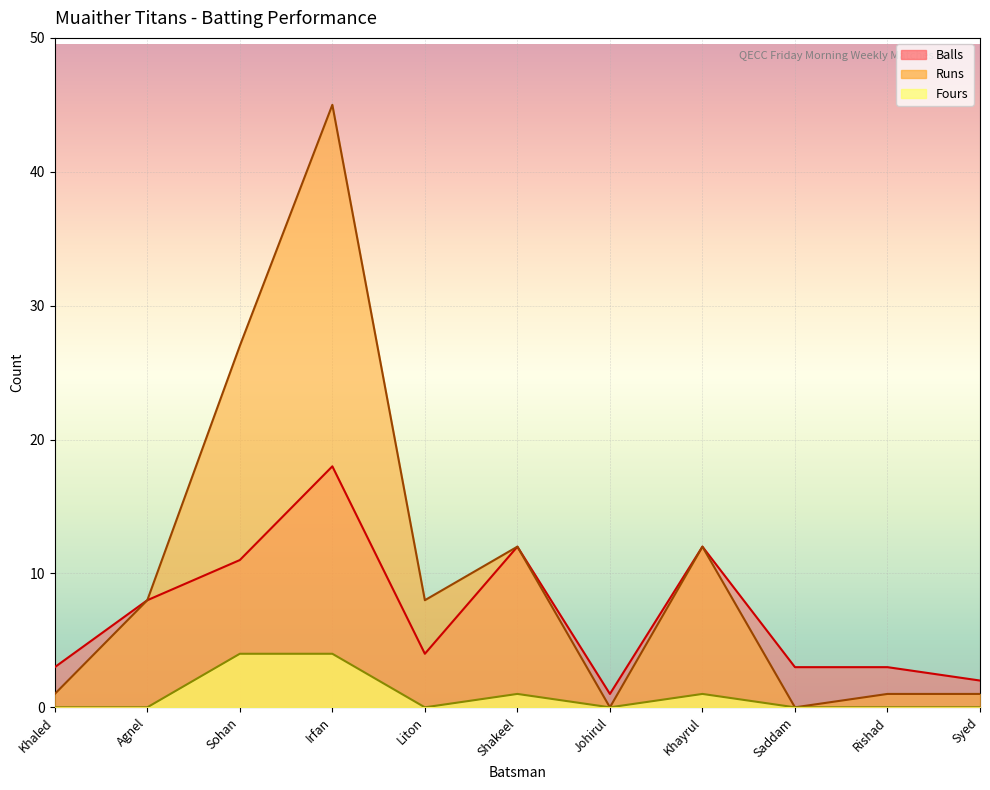

List the series in order of their peak value, highest first.

Runs, Balls, Fours